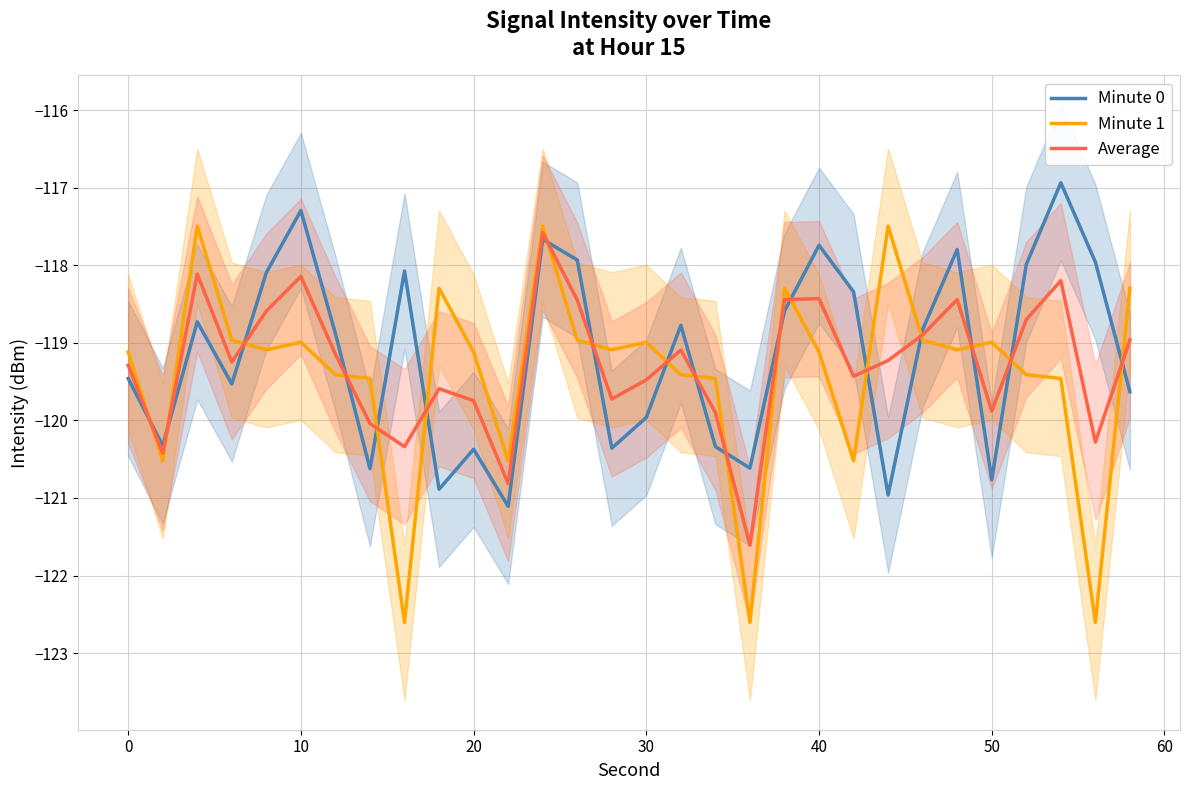

Rank the series by their average value, from highest to lowest.

Minute 0, Average, Minute 1